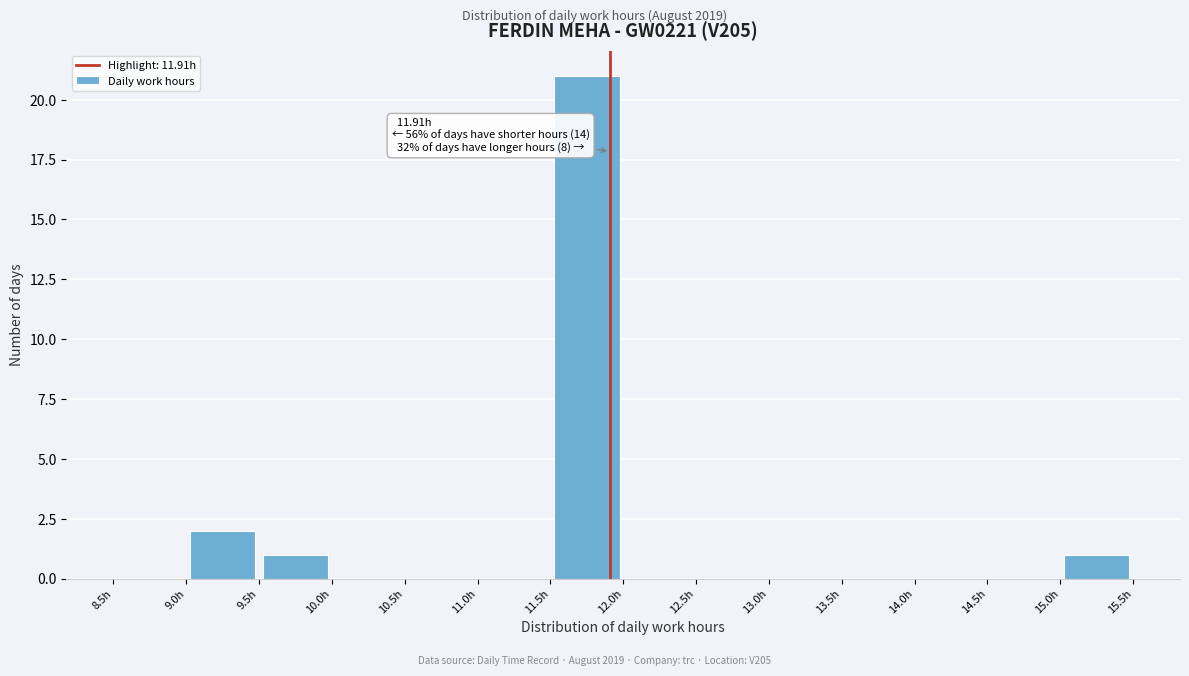

Which range on the x-axis has the tallest bar?

11.5 to 12.0